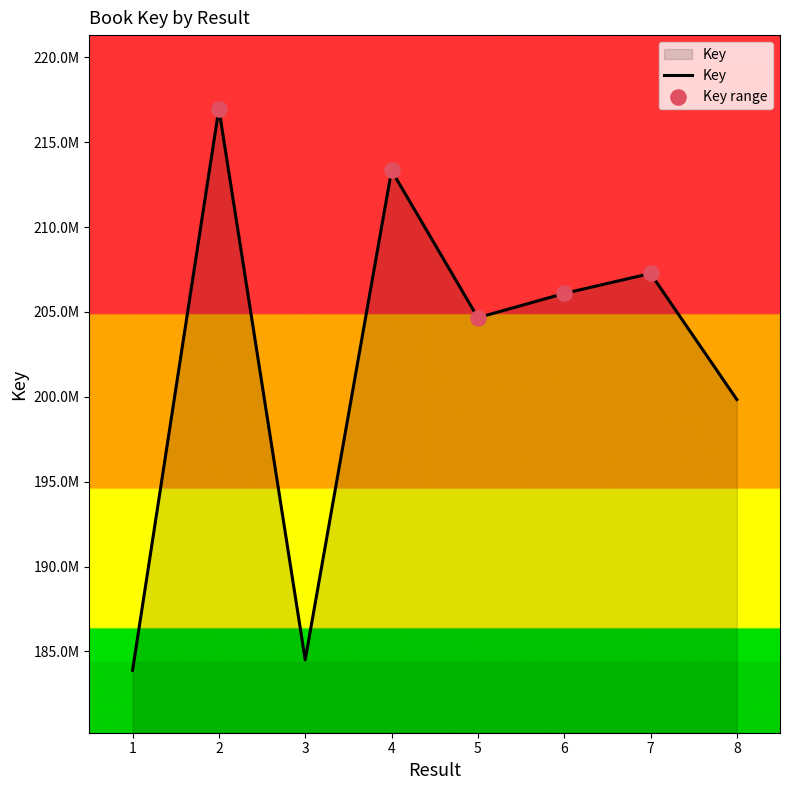

What is the change in value from 1 to 7?

+23375786